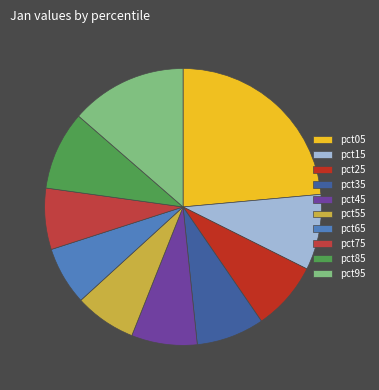

Does pct75 represent more than half of the total?

No